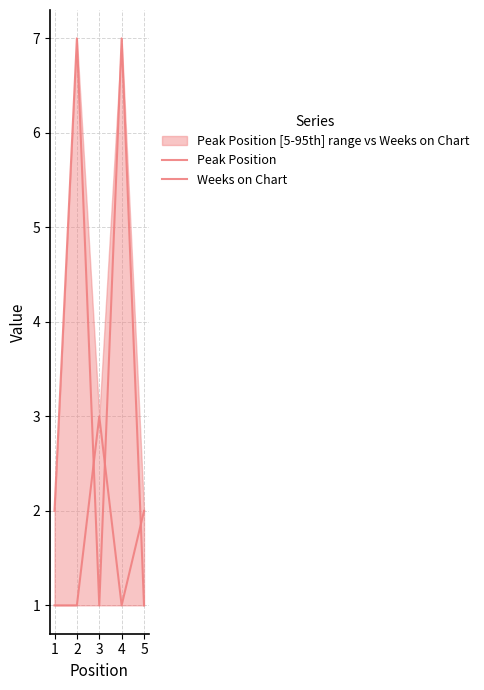

What is the difference between the maximum and minimum values in the Weeks on Chart series?

6